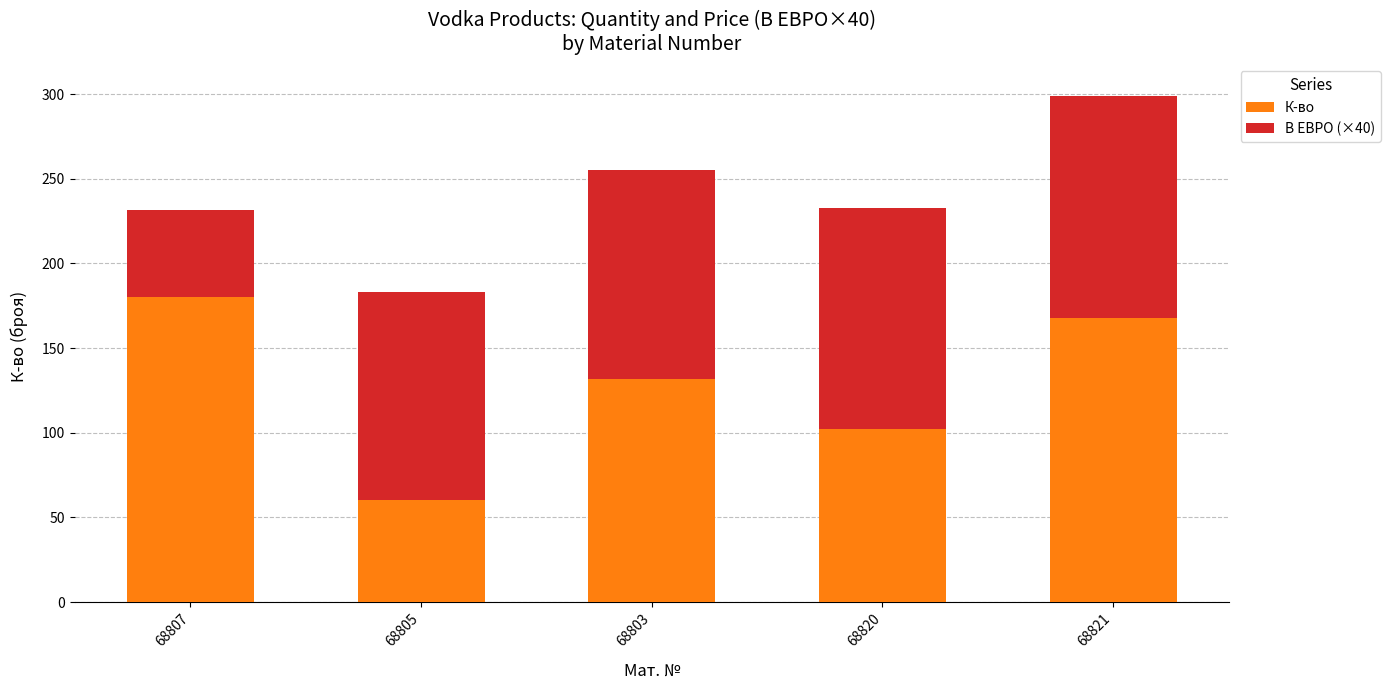

How many series are shown in this chart?

2